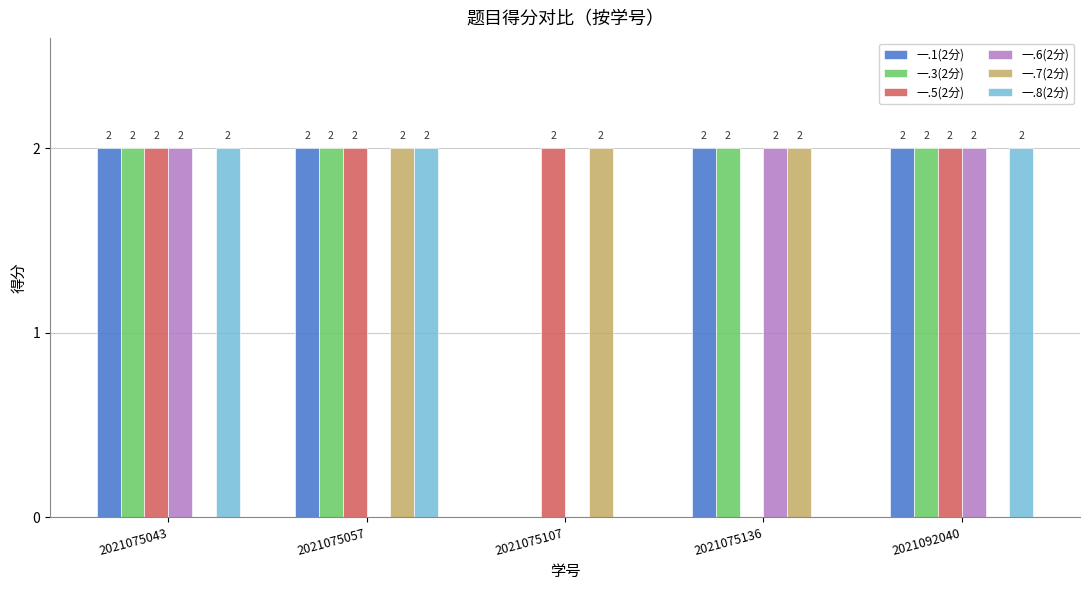

What is the sum of all 一.3(2分) values?

8